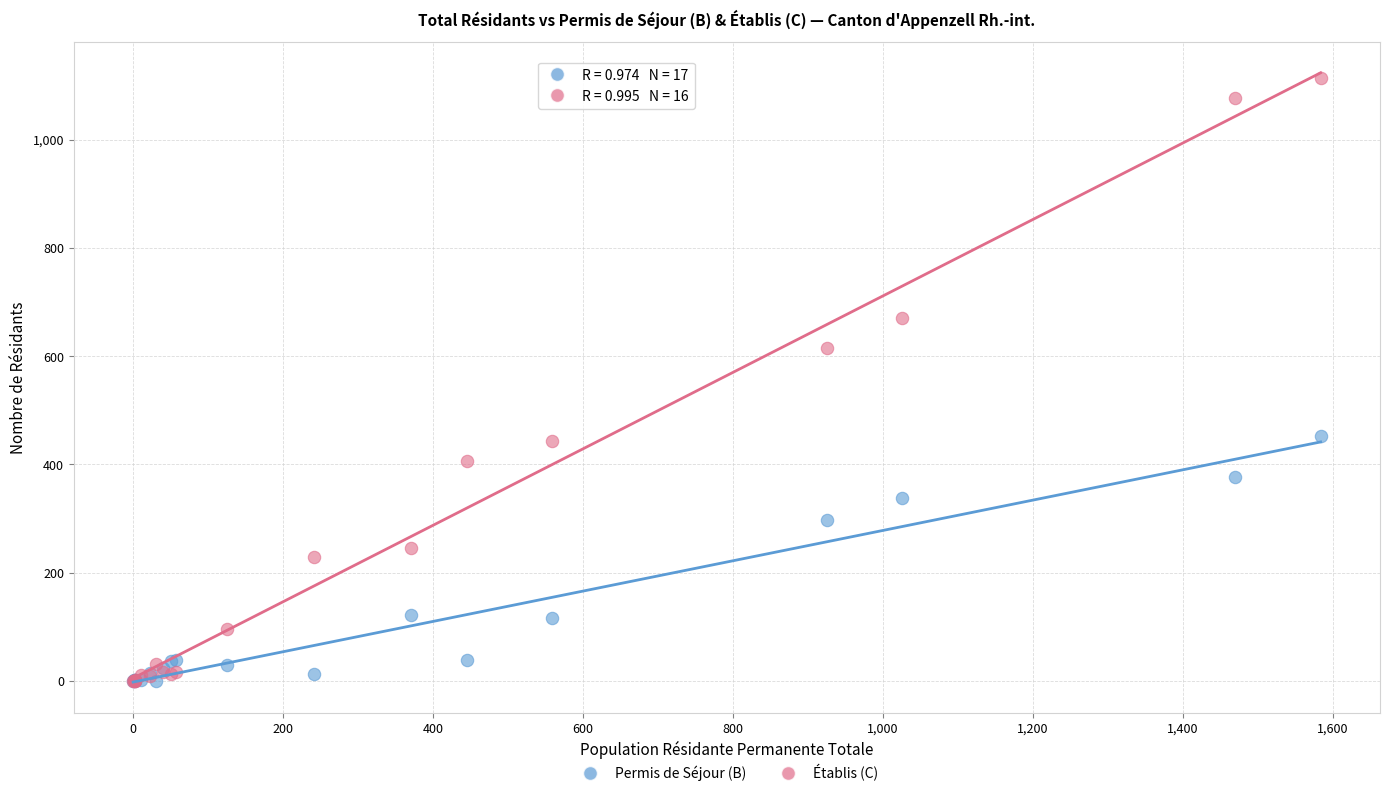

What are all the series names shown in the legend?

Permis de Séjour (B), Établis (C)